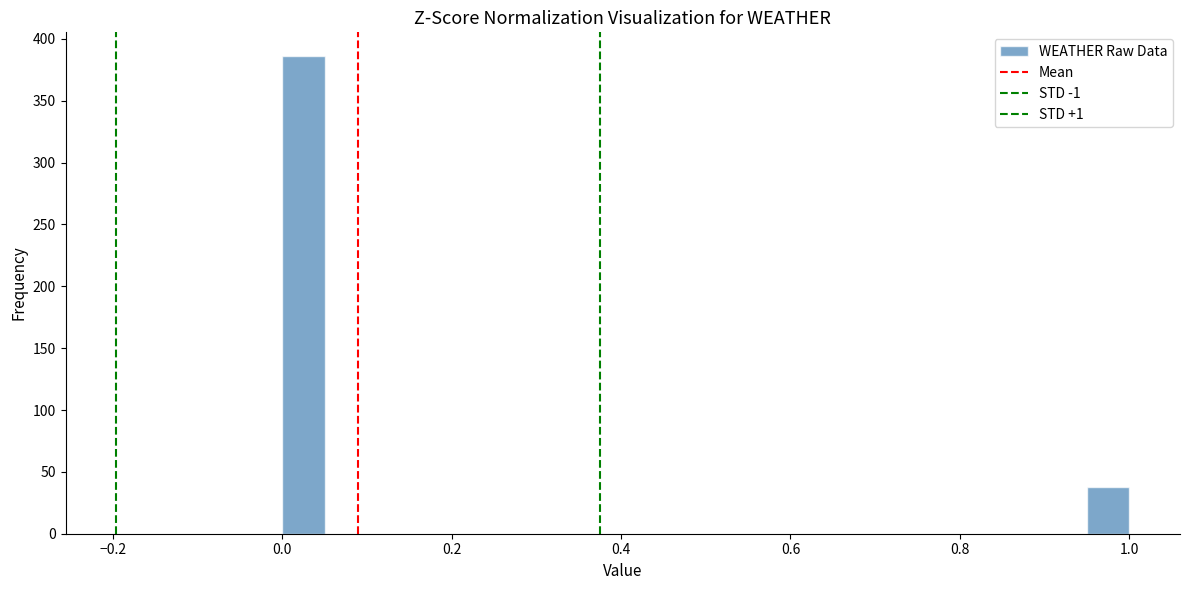

Around what value on the x-axis is the tallest bar? Give the approximate position of its centre, as read against the axis.

0.02